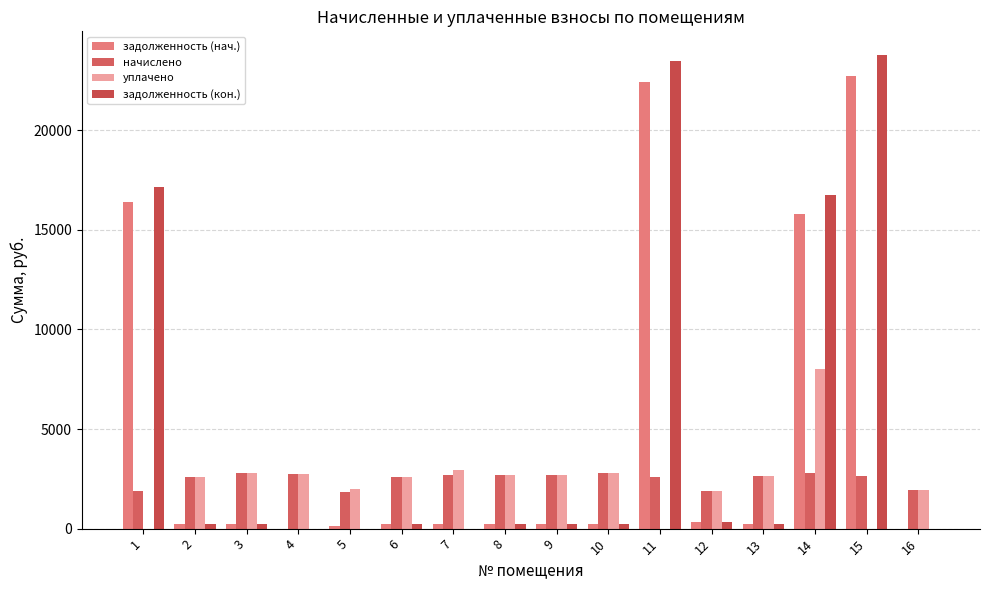

What is the spread (max minus min) of values at 3?

2545.4